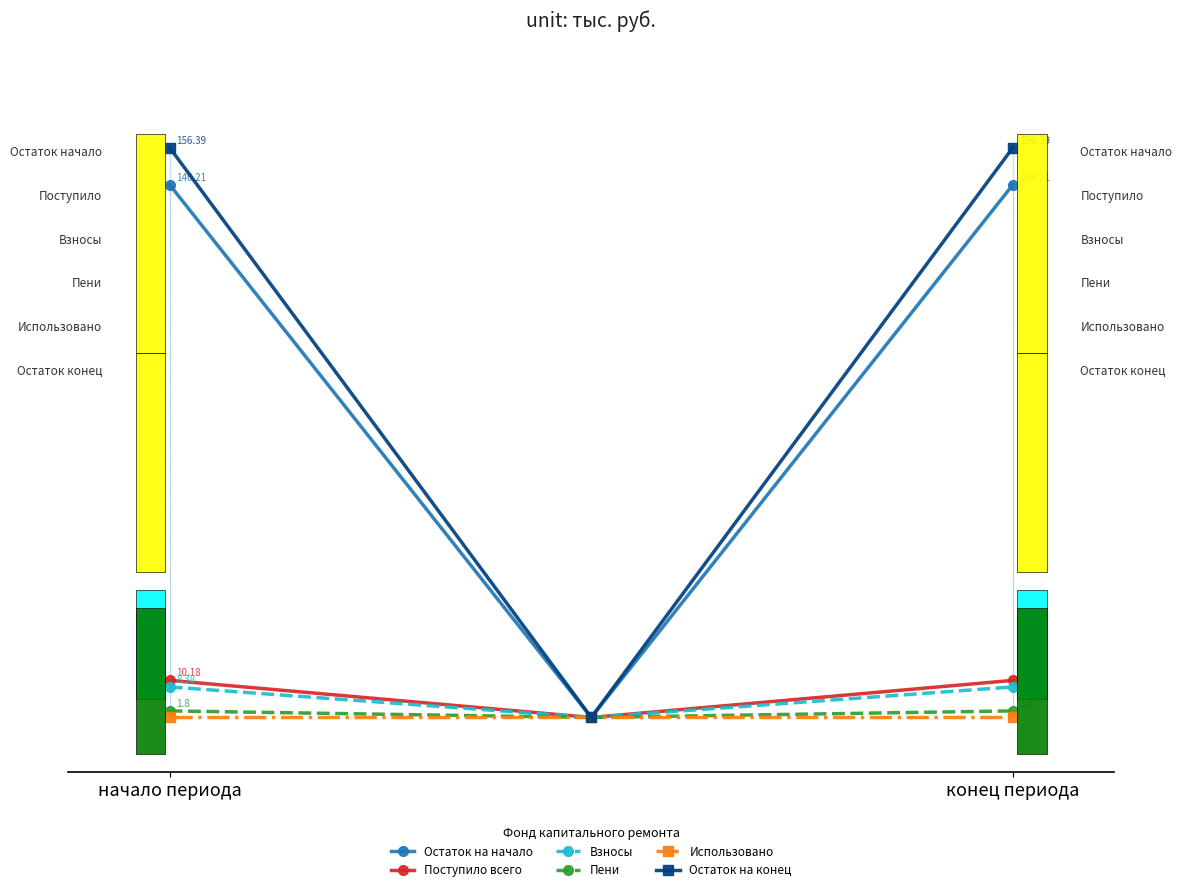

Which series has the largest range (max minus min)?

Остаток на конец